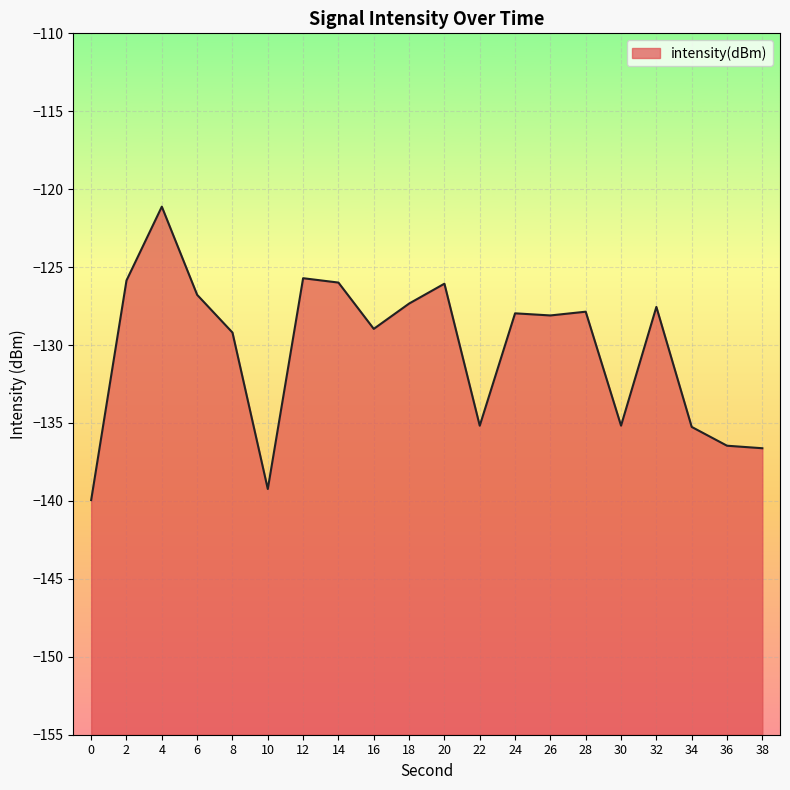

How many interior local peaks (higher than both neighbors) does the data have?

6